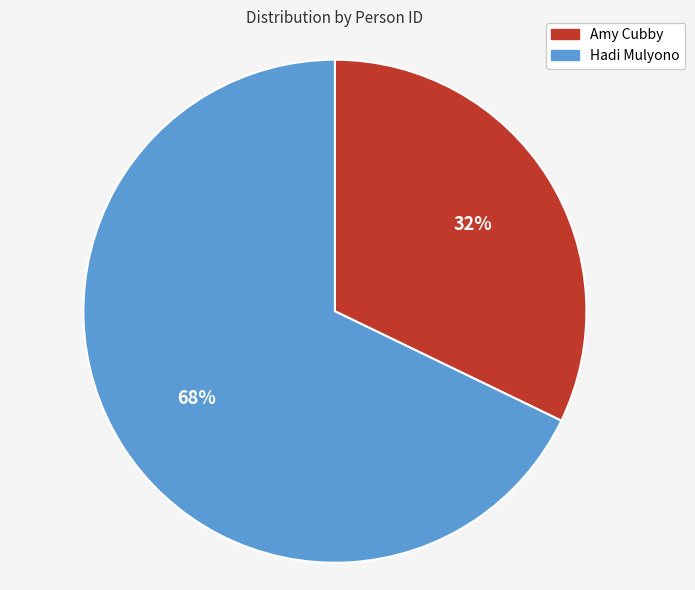

To the nearest percent, what is the difference between the Amy Cubby and Hadi Mulyono slice percentages?

36%